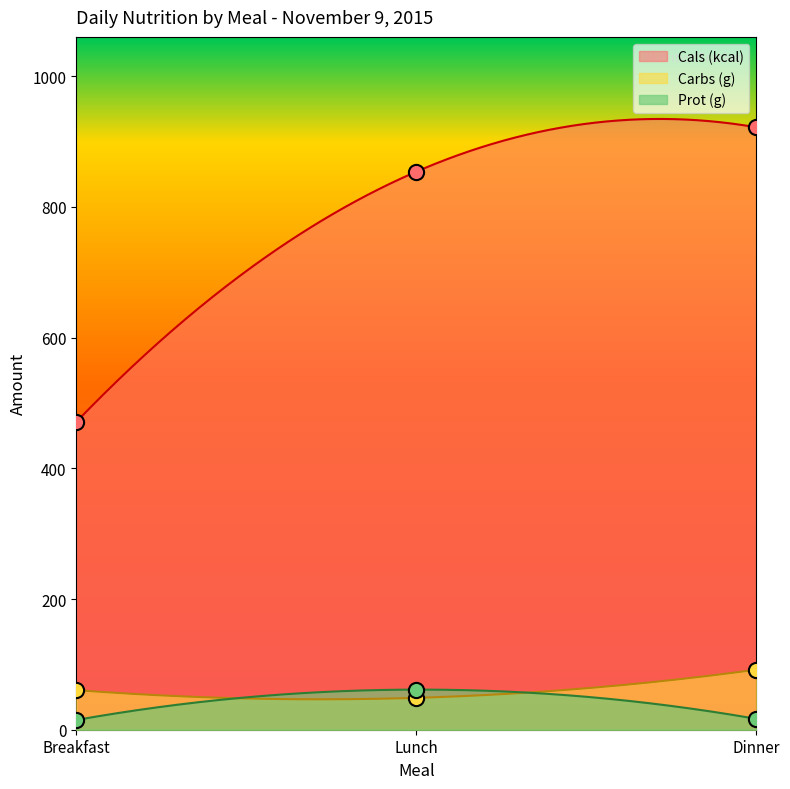

Is the value of Cals (kcal) at Breakfast greater than the value of Carbs (g) at Lunch?

Yes